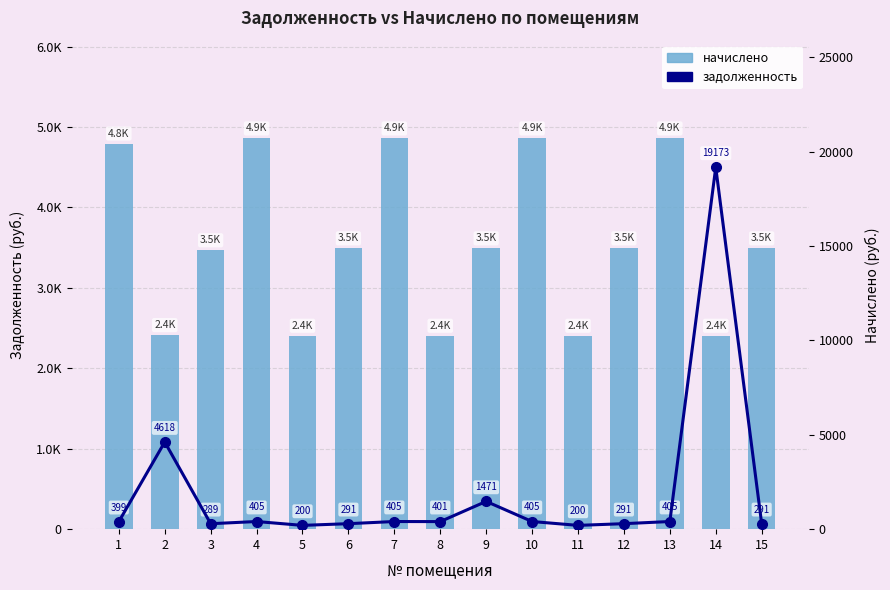

How many categories are shown in the chart?

15